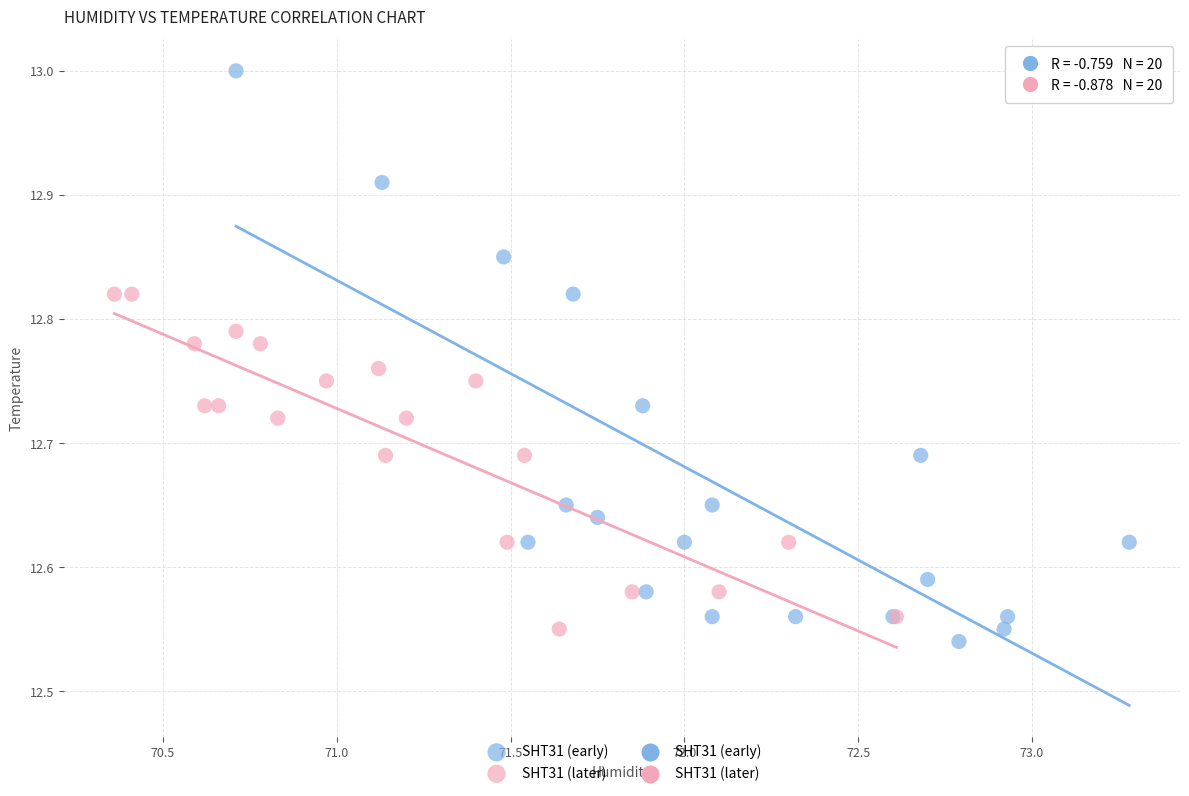

Which series contains the lowest Y value?

SHT31 (early)